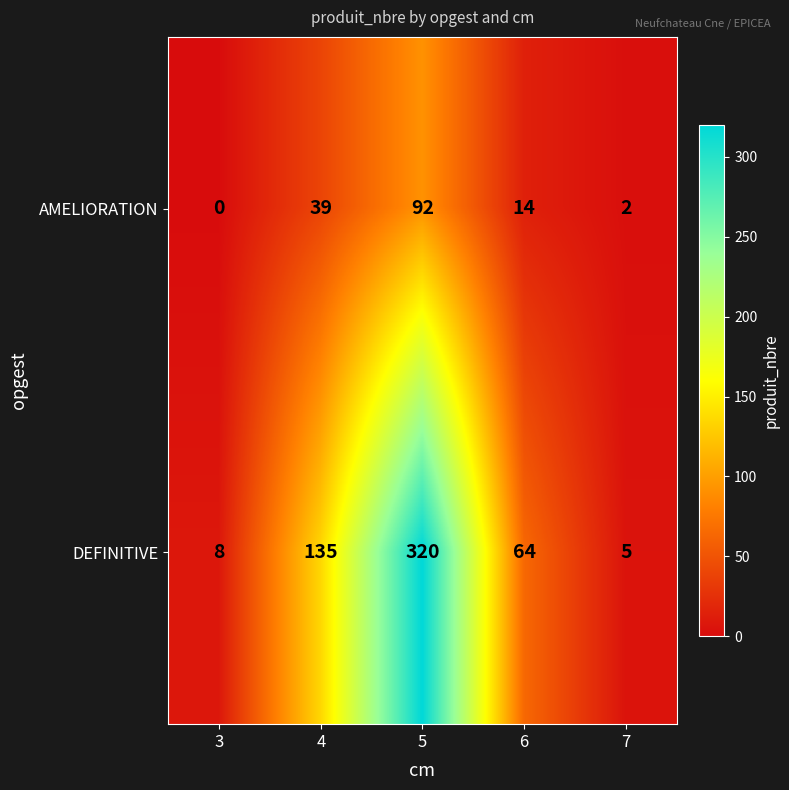

True or false: AMELIORATION has a value of 25 at 6.

False